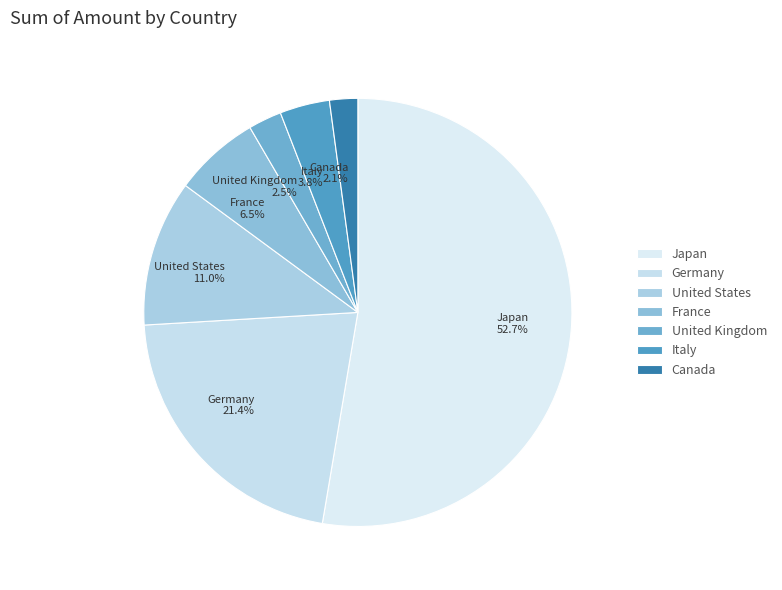

Which category accounts for the majority?

Japan